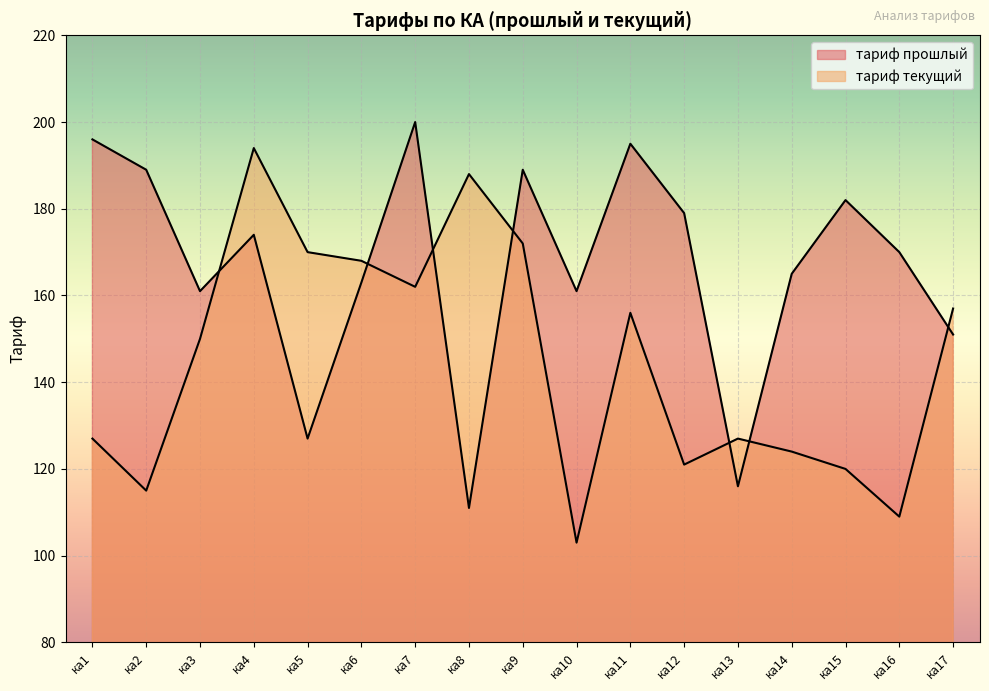

At which category does the data reach its first local peak?

ка4